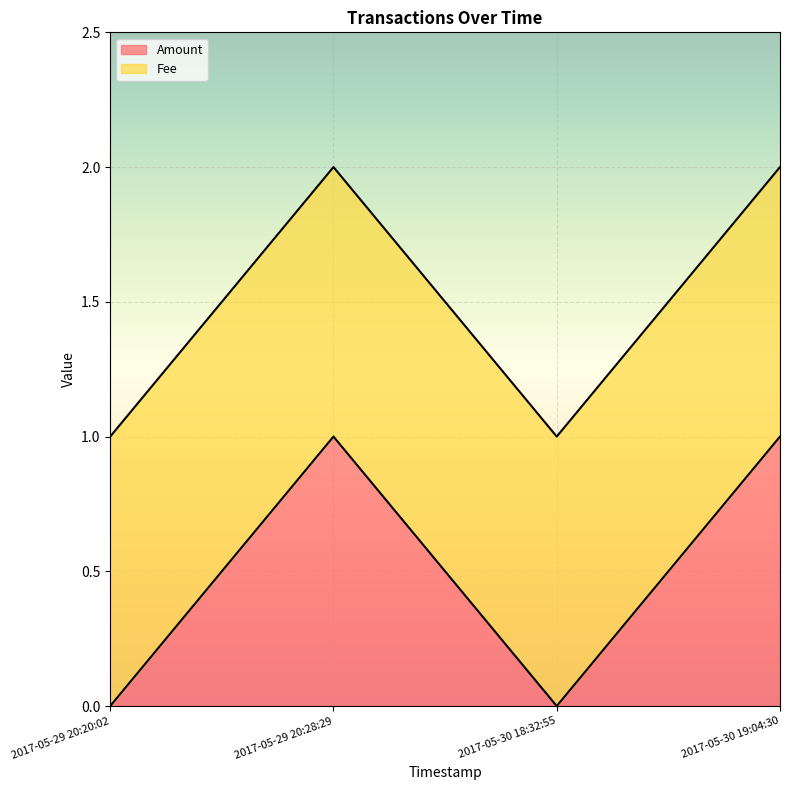

The value at 2017-05-30 18:32:55 is 0. True or false?

True